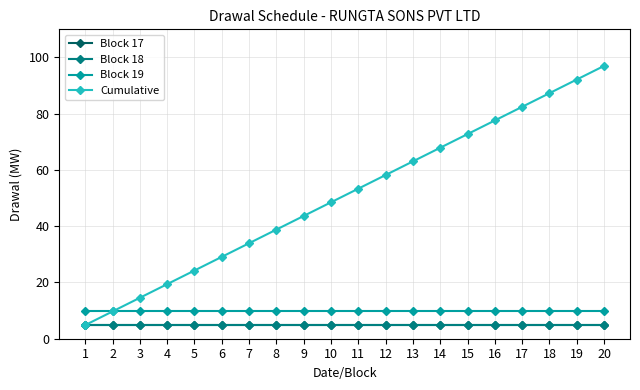

Reading left to right, list all the values displayed in this chart.

Block 17: 1=4.8	2=4.8	3=4.8	4=4.8	5=4.8	6=4.8	7=4.8	8=4.8	9=4.8	10=4.8	11=4.8	12=4.8	13=4.8	14=4.8	15=4.8	16=4.8	17=4.8	18=4.8	19=4.8	20=4.8
Block 18: 1=4.8	2=4.8	3=4.8	4=4.8	5=4.8	6=4.8	7=4.8	8=4.8	9=4.8	10=4.8	11=4.8	12=4.8	13=4.8	14=4.8	15=4.8	16=4.8	17=4.8	18=4.8	19=4.8	20=4.8
Block 19: 1=9.7	2=9.7	3=9.7	4=9.7	5=9.7	6=9.7	7=9.7	8=9.7	9=9.7	10=9.7	11=9.7	12=9.7	13=9.7	14=9.7	15=9.7	16=9.7	17=9.7	18=9.7	19=9.7	20=9.7
Cumulative: 1=4.8	2=9.7	3=14.6	4=19.4	5=24.2	6=29.1	7=34.0	8=38.8	9=43.6	10=48.5	11=53.4	12=58.2	13=63.0	14=67.9	15=72.8	16=77.6	17=82.5	18=87.3	19=92.2	20=97.0